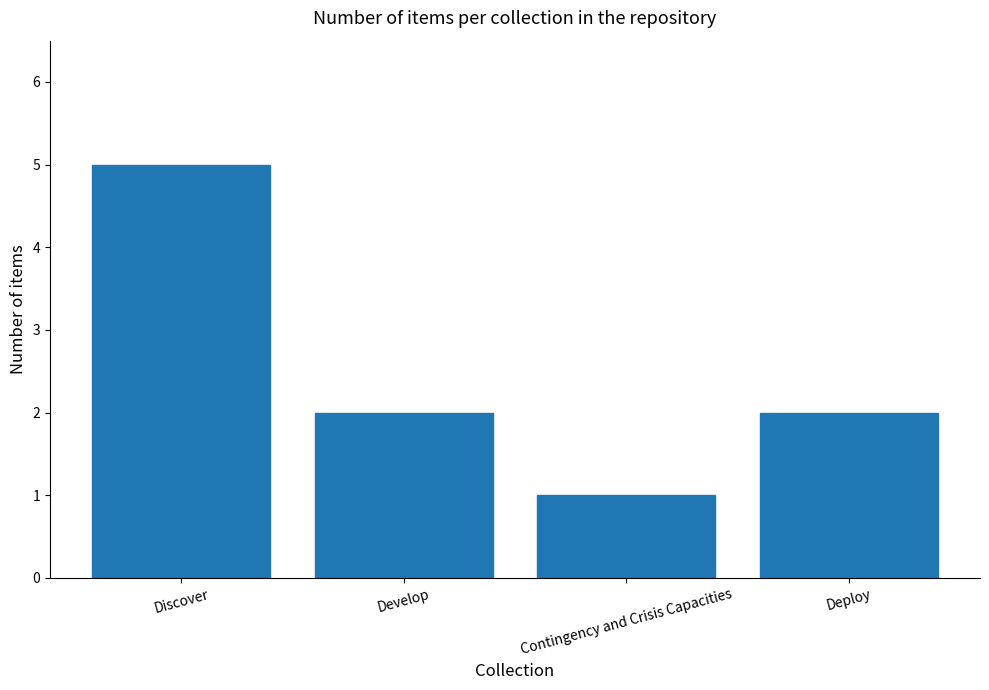

Between Discover and Develop, which is larger?

Discover